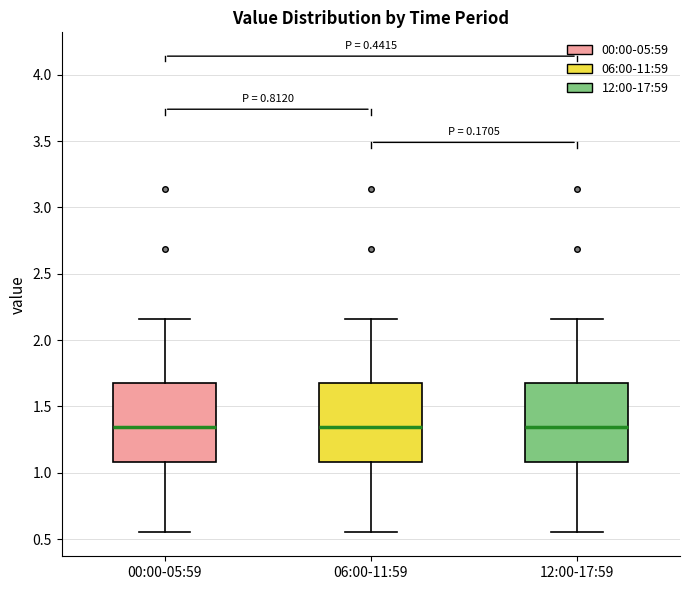

Reading left to right, read every box against the y-axis: the position of its median line, the range the box covers, and the ends of its whiskers. The values are not printed on the chart, so give them approximately, as read against the axis.

00:00-05:59: median 1.35, box 1.10 to 1.70, whiskers 0.55 to 2.15
06:00-11:59: median 1.35, box 1.10 to 1.70, whiskers 0.55 to 2.15
12:00-17:59: median 1.35, box 1.10 to 1.70, whiskers 0.55 to 2.15